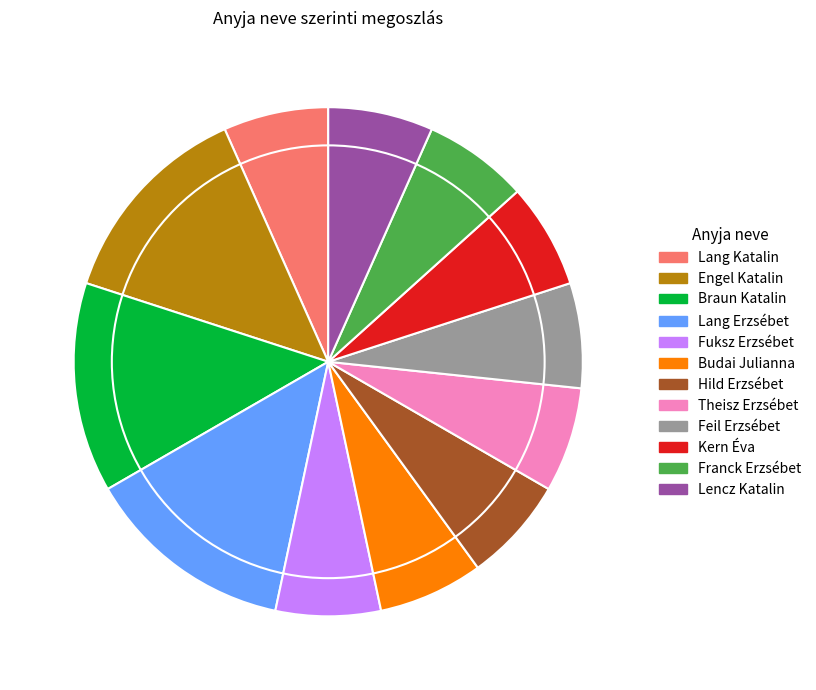

Does Engel Katalin account for over 50% of the chart?

No